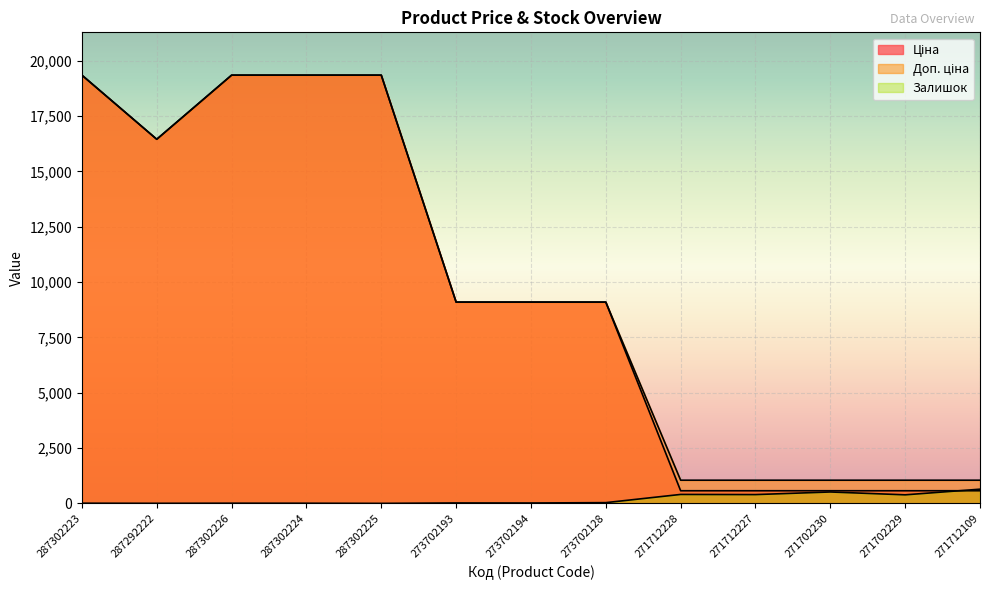

Between which two adjacent categories do Ціна and Залишок first intersect?

271702229 and 271712109